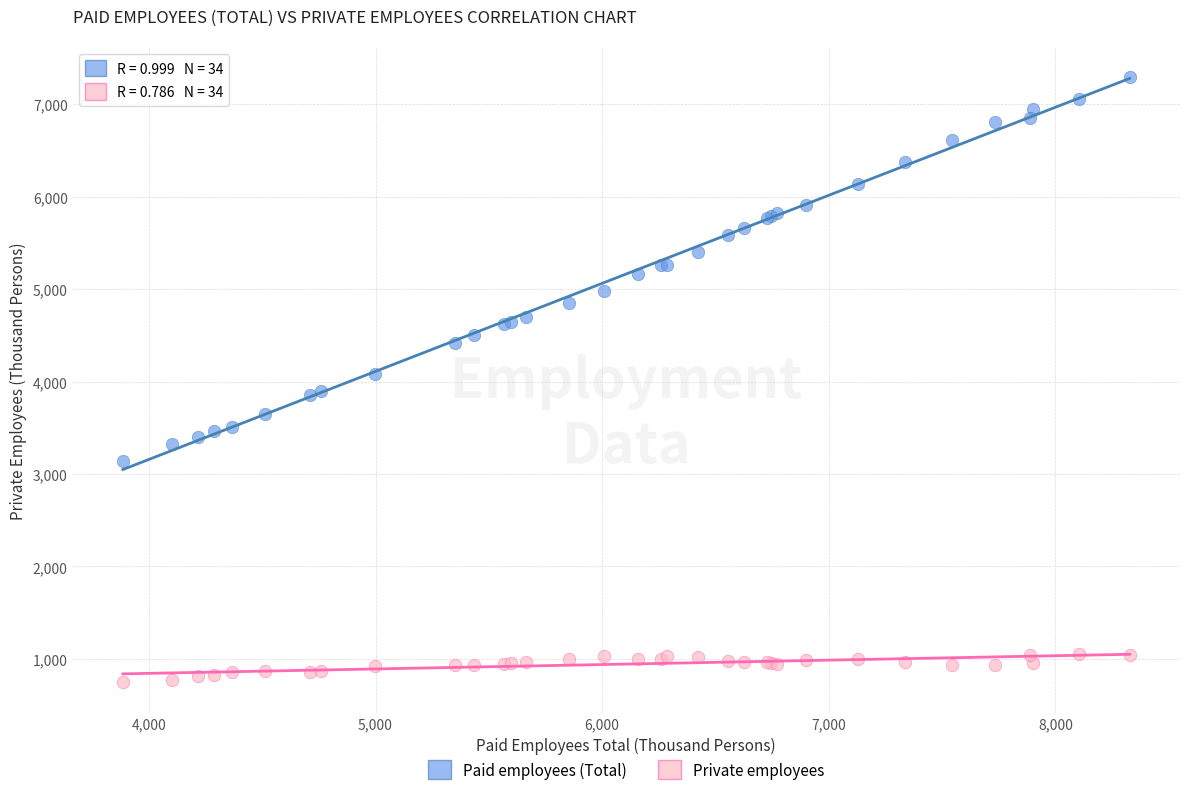

Which series has the largest Y range (max minus min)?

Paid employees (Total)